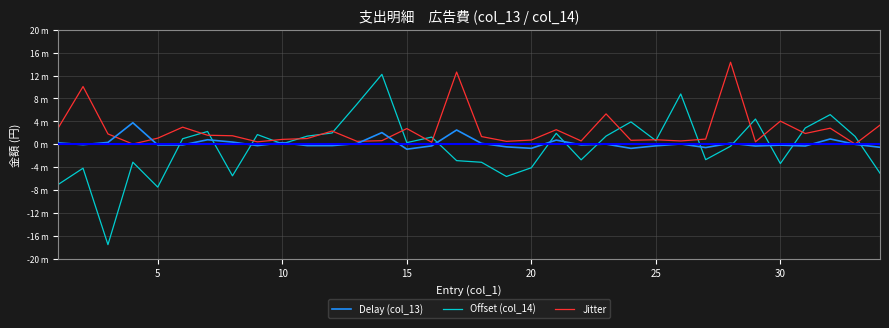

What are all the series names shown in the legend?

Delay (col_13), Offset (col_14), Jitter